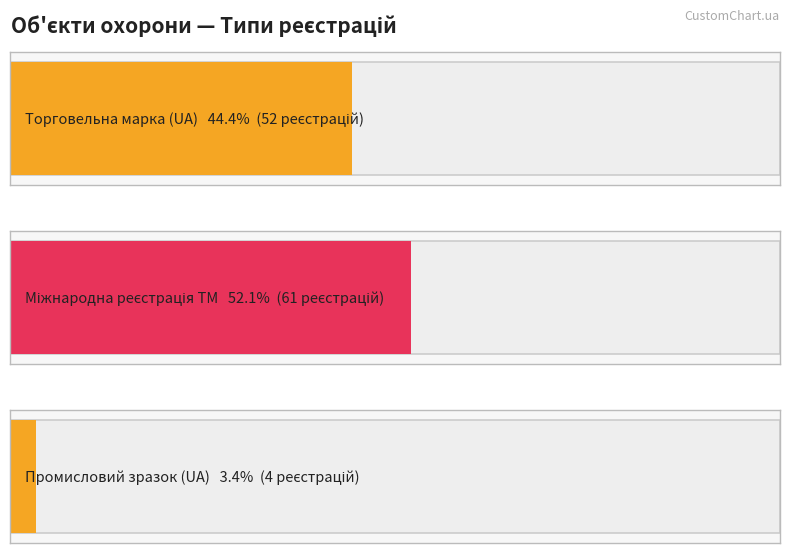

Is it true that the value at Промисловий зразок, зареєстрований в Україні is 2?

False